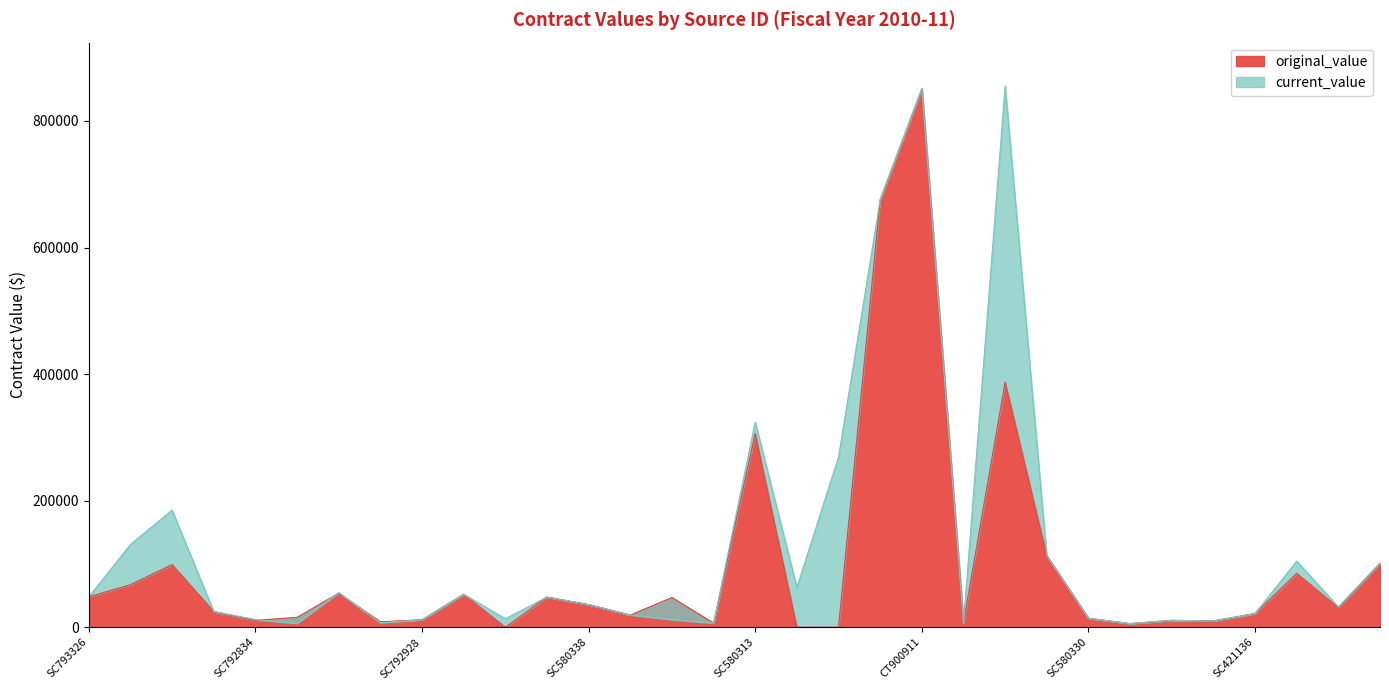

Where is the first local maximum for current_value?

SC792775